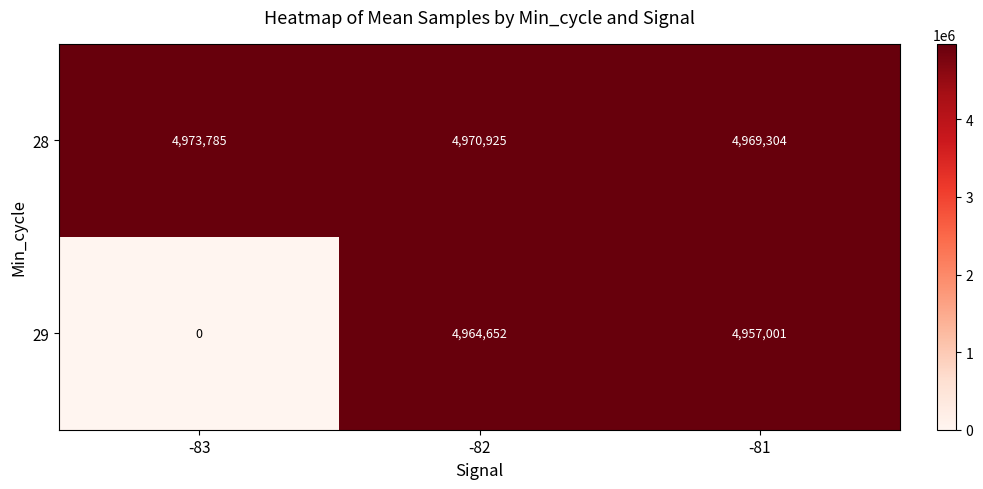

Which series has the widest spread of values?

29